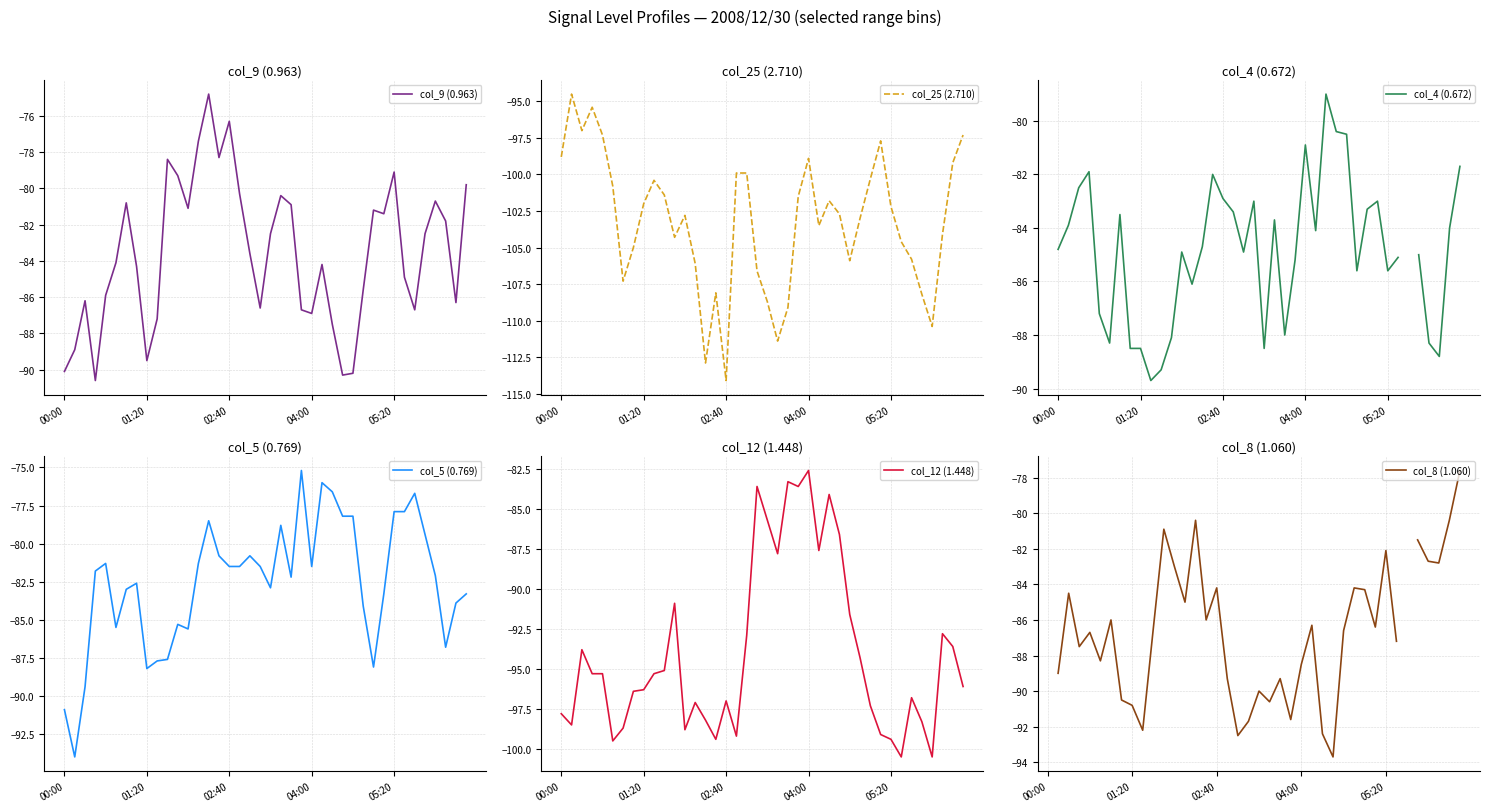

What is the maximum value shown in the chart?

-74.8